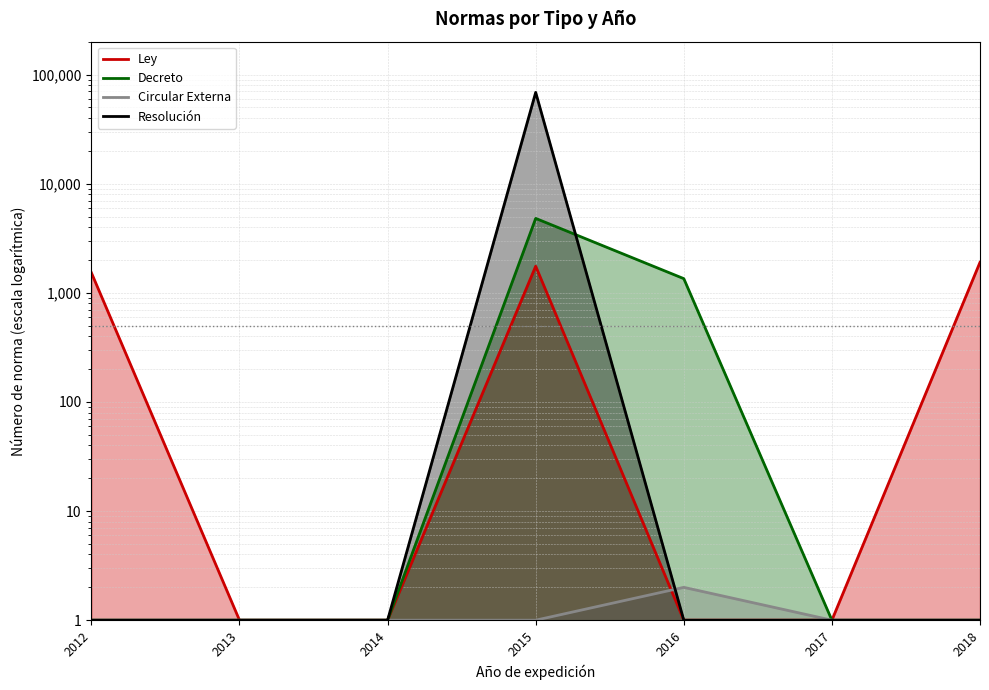

True or false: Resolución has more than 2 points higher than both neighbors.

False